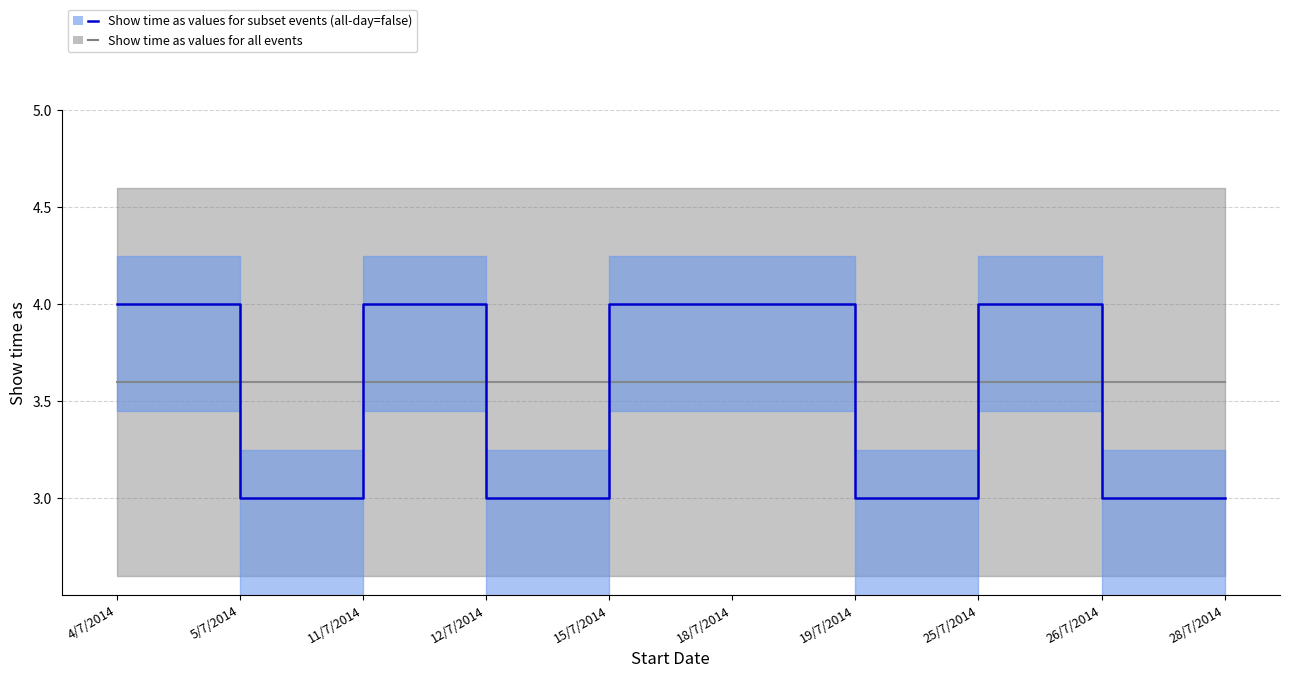

What is the label of the 10th point from the left?

28/7/2014